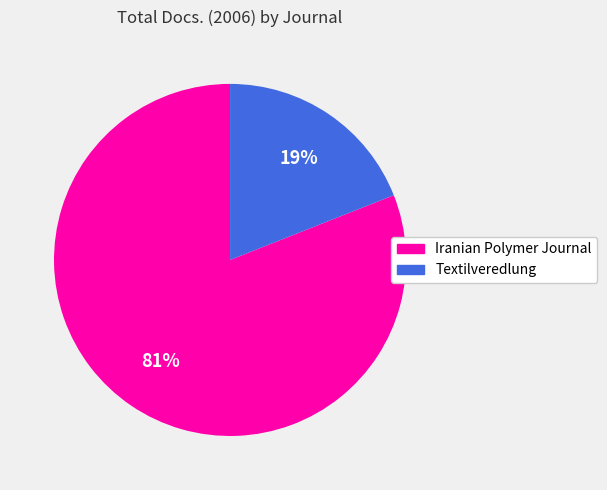

Does any single category account for the majority?

Yes